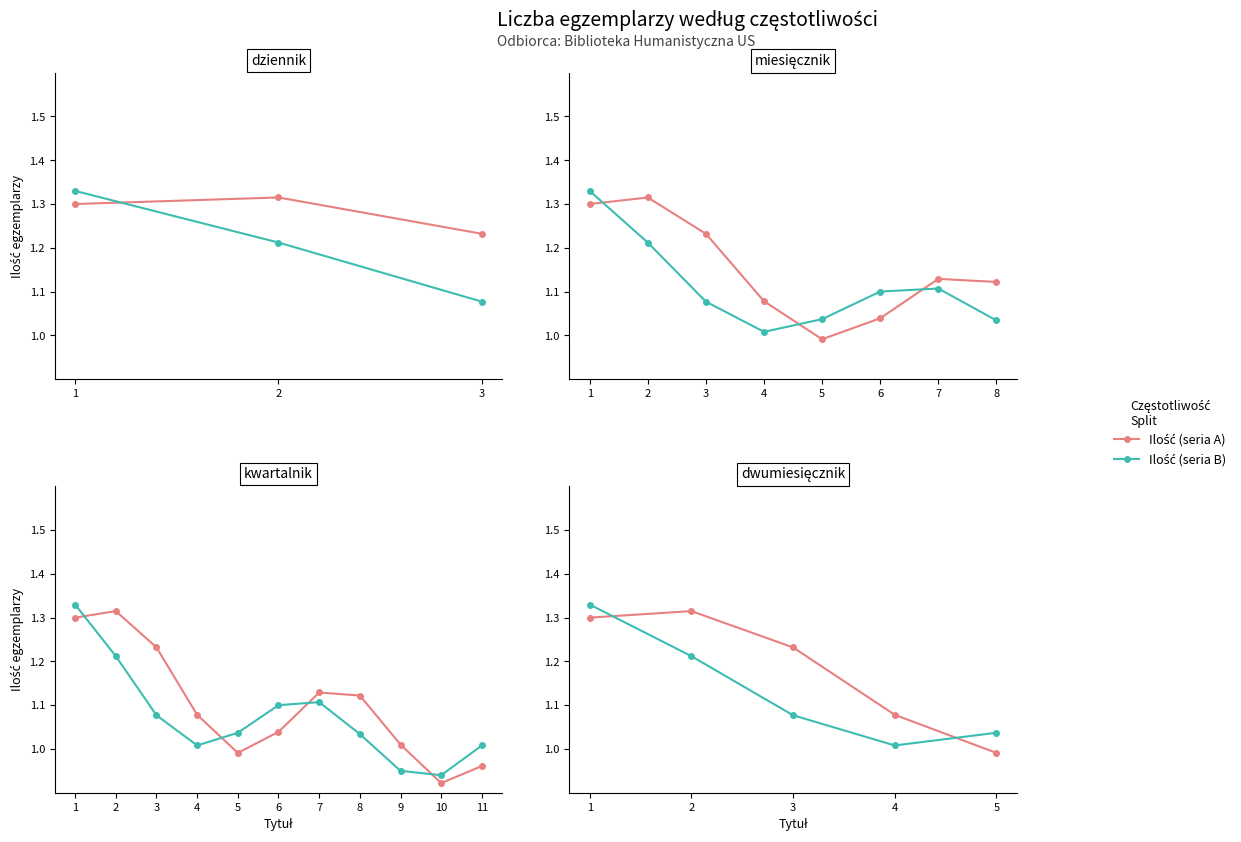

How many distinct data groups are displayed?

2